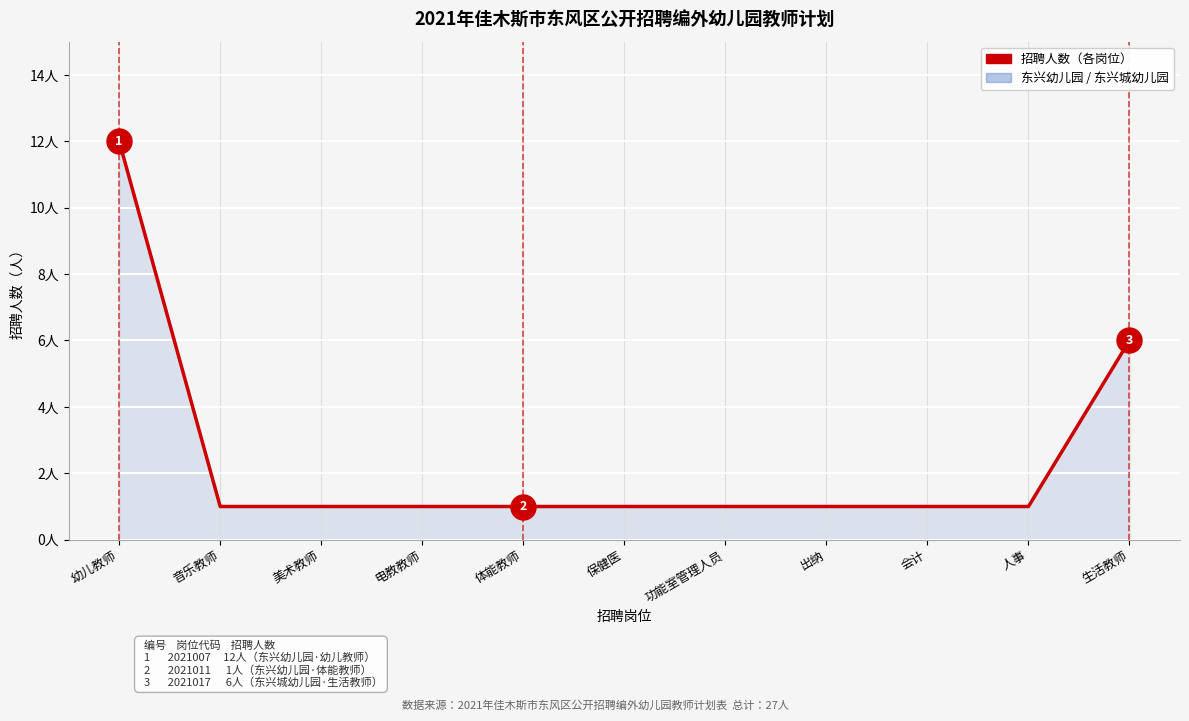

Reading left to right, what are all the values shown in this chart?

12	1	1	1	1	1	1	1	1	1	6